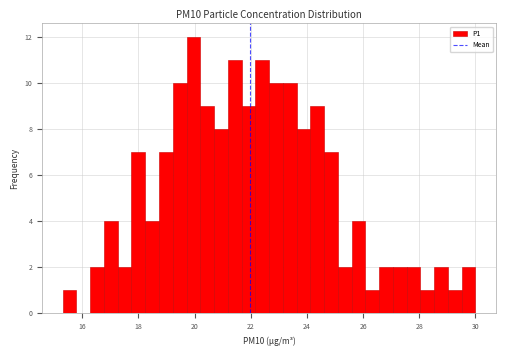

Around what value on the x-axis is the tallest bar? Give the approximate position of its centre, as read against the axis.

20.0